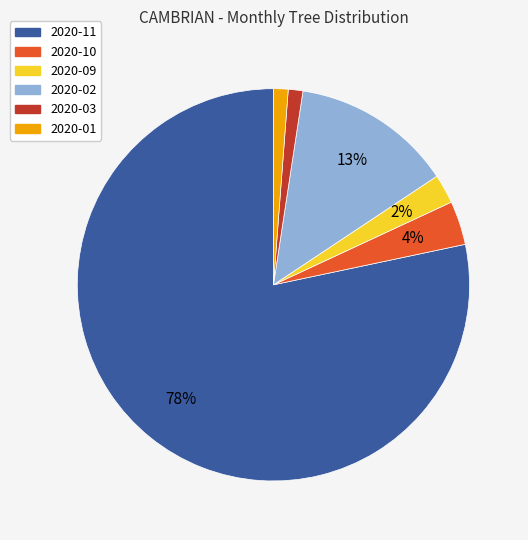

Is there any slice that represents more than half of the pie?

Yes